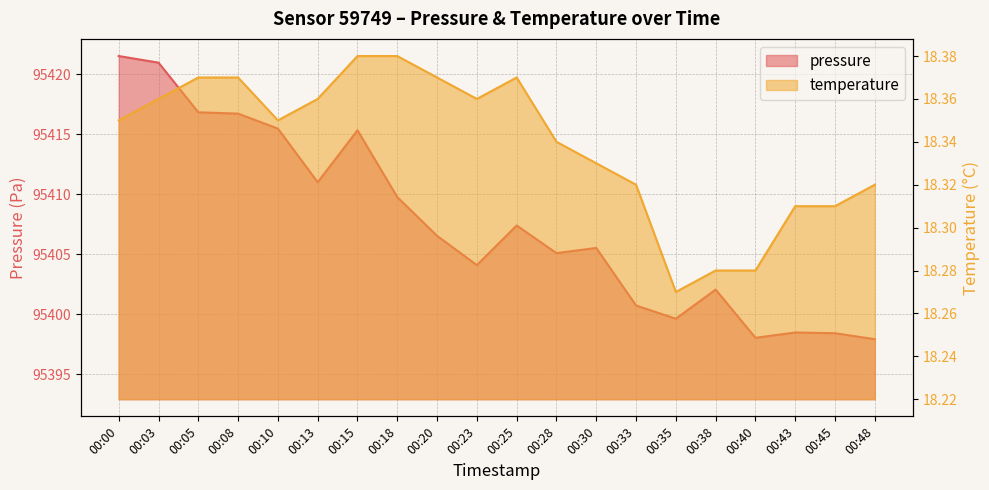

What are all the series names shown in the legend?

pressure, temperature